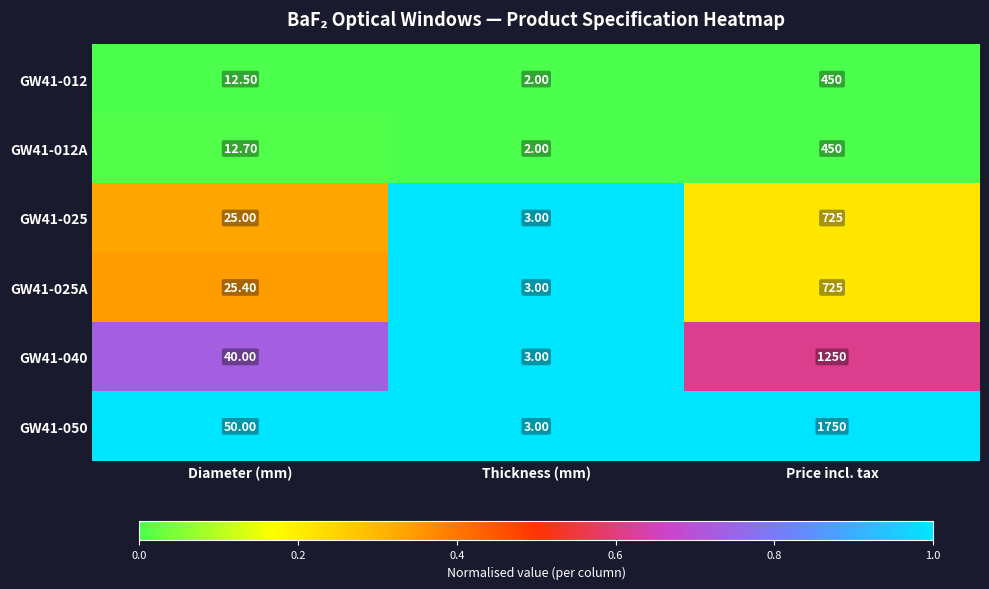

Rank the series at Diameter (mm) from highest to lowest value.

GW41-050, GW41-040, GW41-025A, GW41-025, GW41-012A, GW41-012